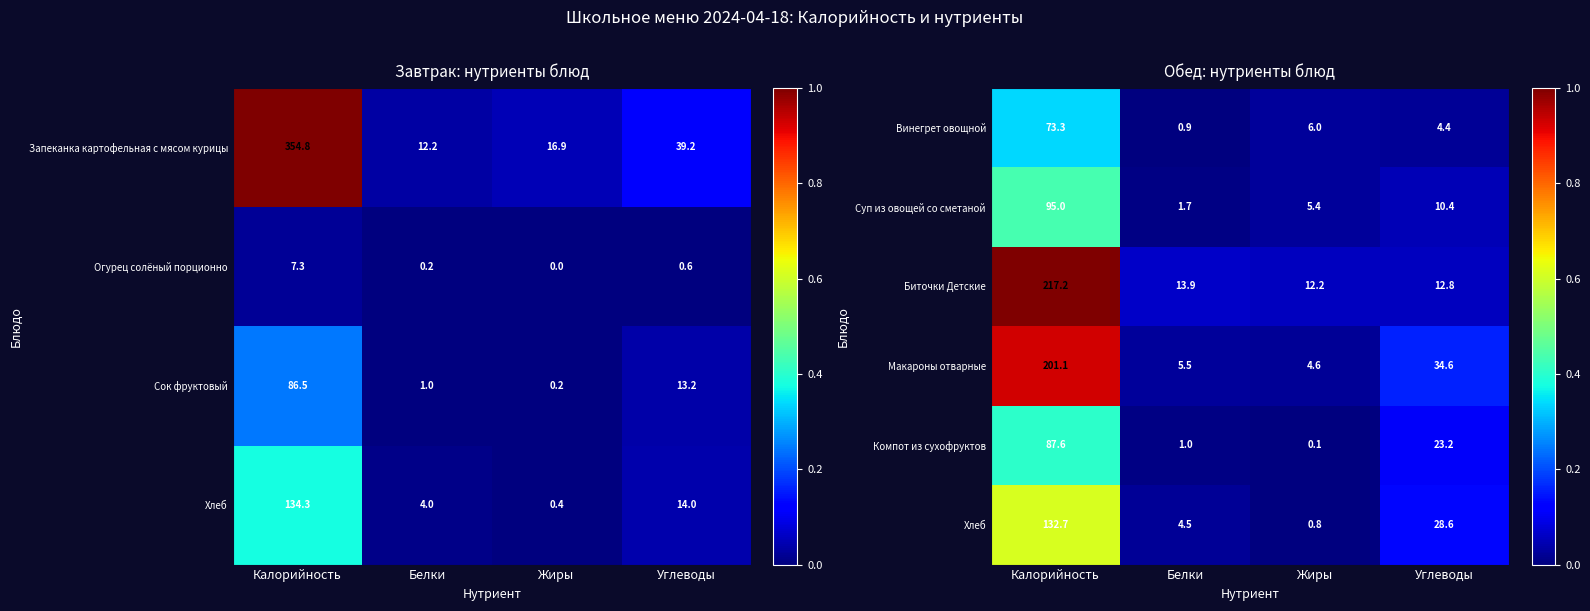

What is the sum of the Суп из овощей со сметаной values at Белки and Калорийность?

96.7